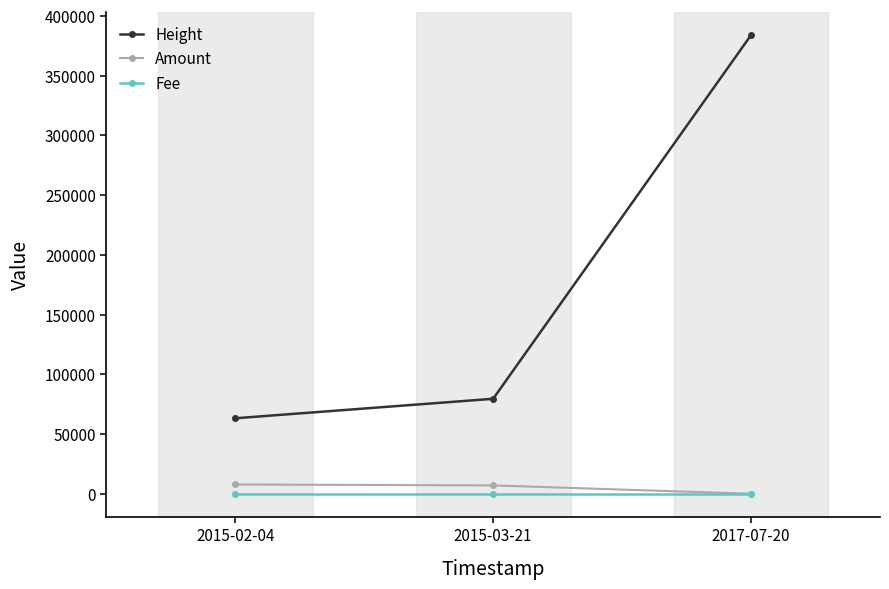

At which label does Amount reach its minimum?

2017-07-20